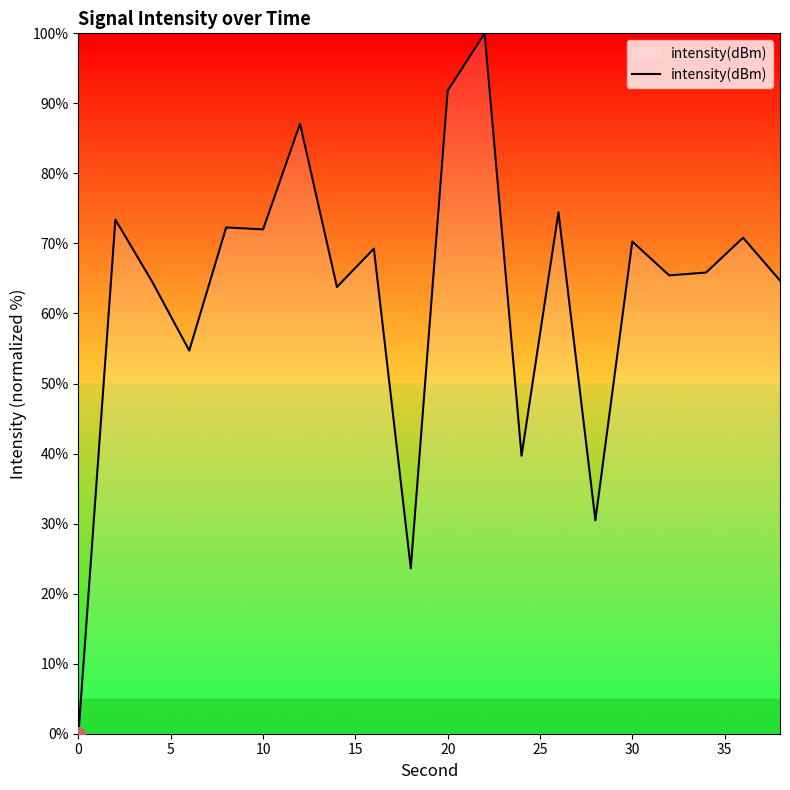

What is the difference between the maximum and minimum values?

100.0